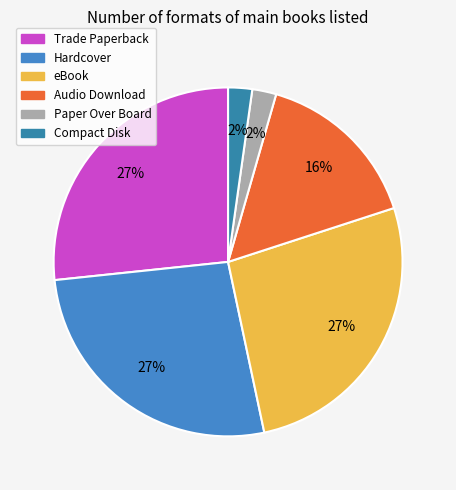

What is the total percentage of Audio Download and Paper Over Board?

17.8%